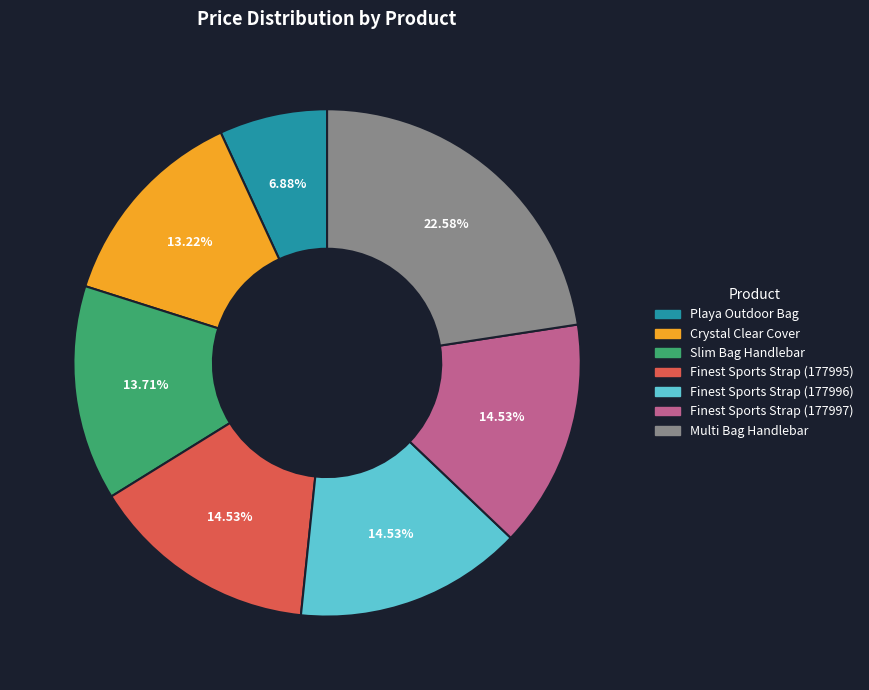

Is there a majority slice in this chart?

No